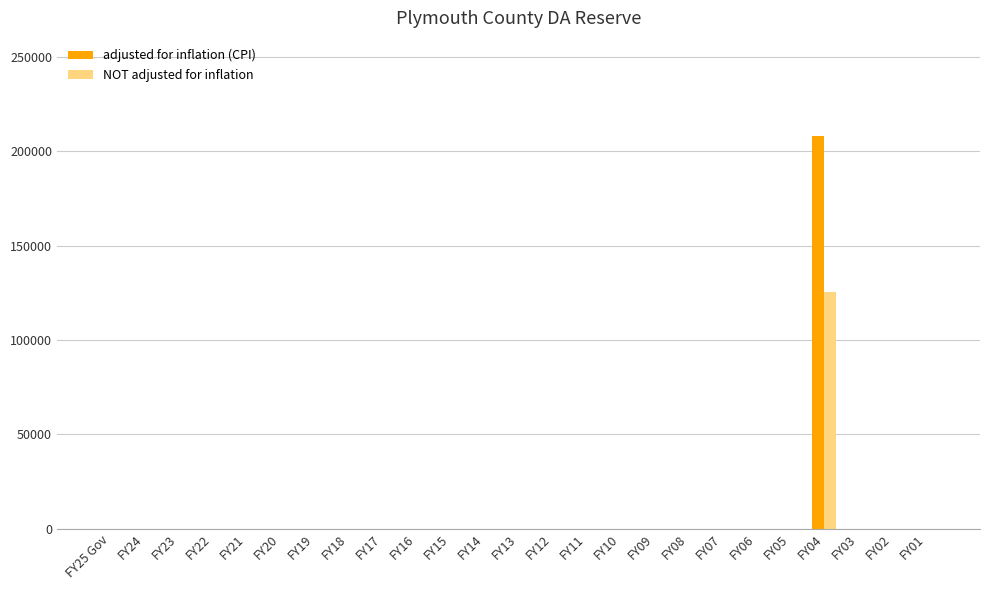

At which category is the sum across all series the highest?

FY04